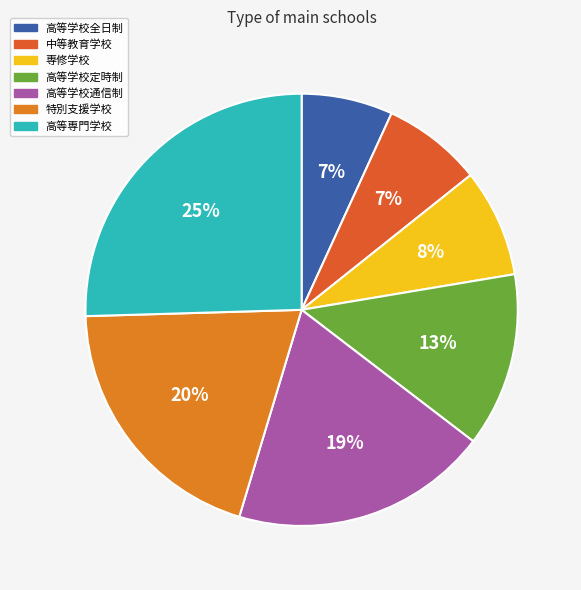

Combined, what portion of the pie is 高等学校全日制 and 中等教育学校?

14.3%